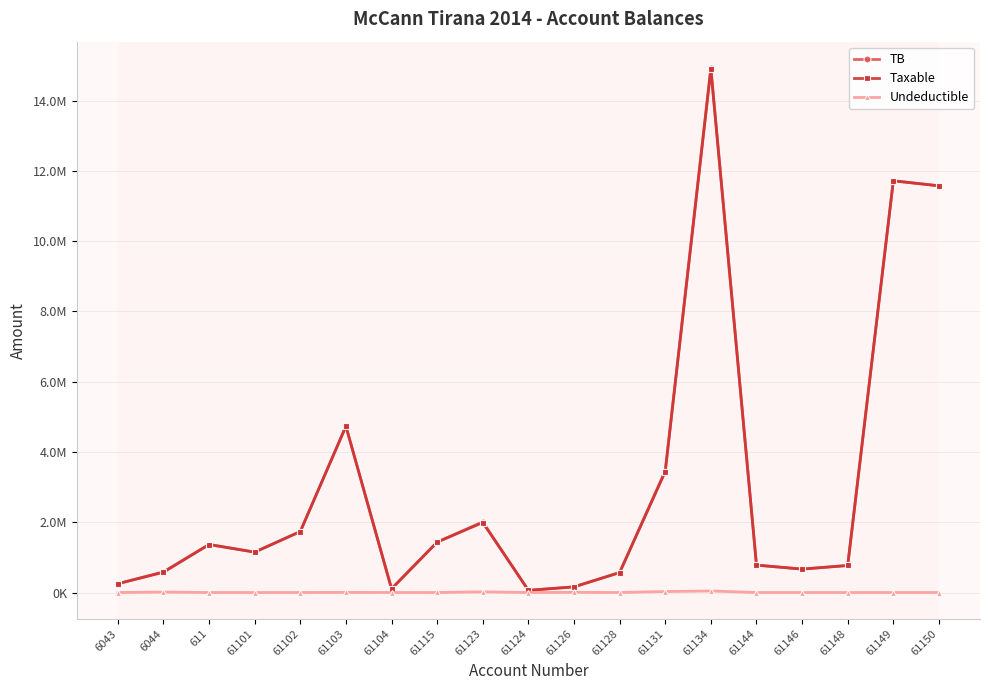

Is this an area chart (filled region under the line)?

No